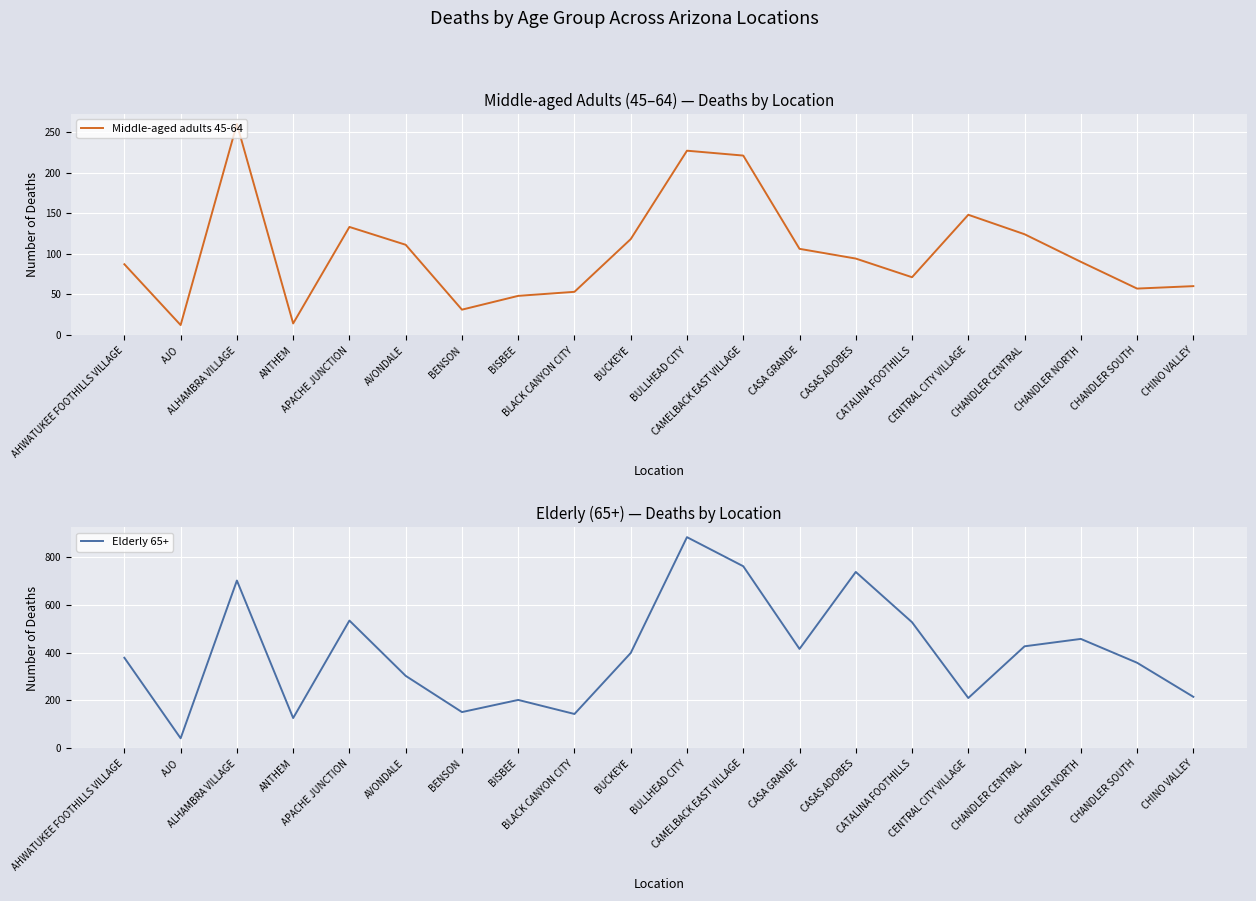

What is the maximum value for Elderly 65+?

884